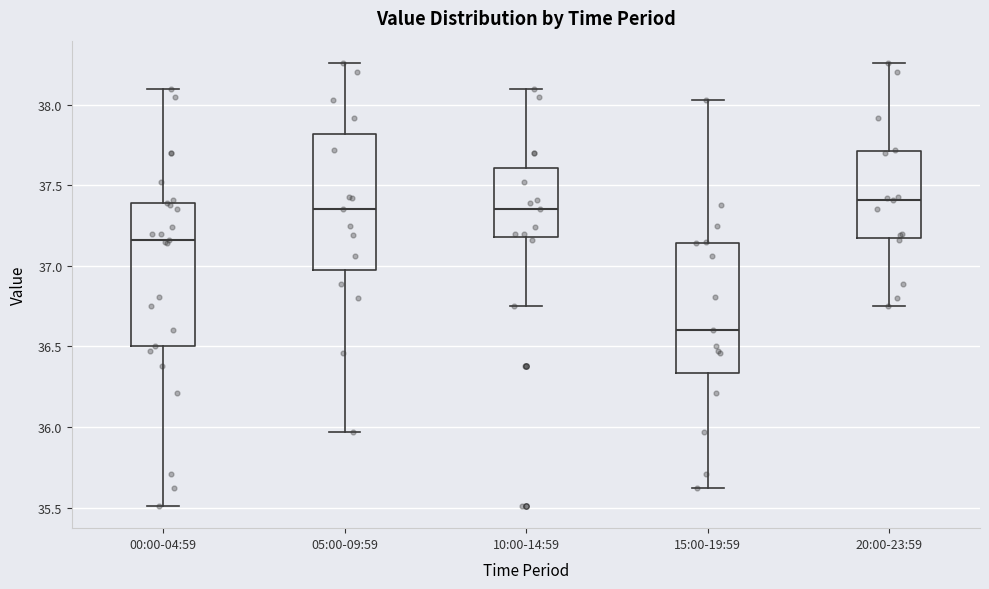

Reading left to right, read every box against the y-axis: the position of its median line, the range the box covers, and the ends of its whiskers. The values are not printed on the chart, so give them approximately, as read against the axis.

00:00-04:59: median 37.15, box 36.50 to 37.40, whiskers 35.50 to 38.10
05:00-09:59: median 37.35, box 37.00 to 37.80, whiskers 35.95 to 38.25
10:00-14:59: median 37.35, box 37.20 to 37.60, whiskers 36.75 to 38.10
15:00-19:59: median 36.60, box 36.35 to 37.15, whiskers 35.60 to 38.05
20:00-23:59: median 37.40, box 37.20 to 37.70, whiskers 36.75 to 38.25